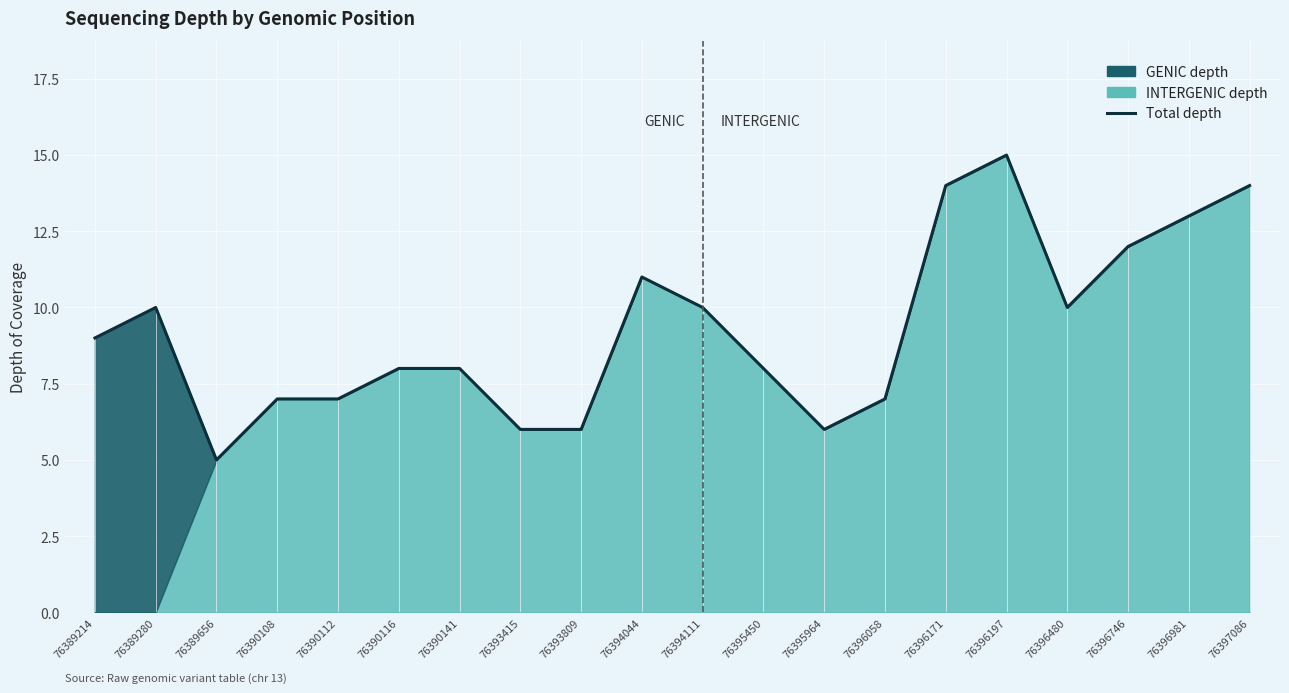

Which category has the lowest value across all series?

76389656